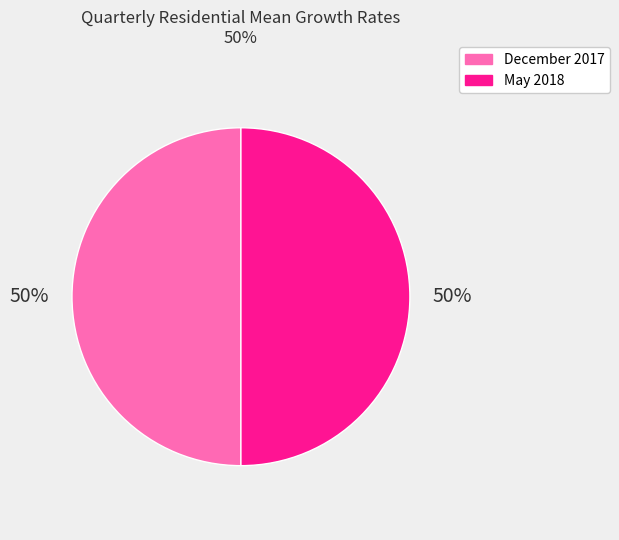

Is it true that May 2018 is 50% of the pie?

True